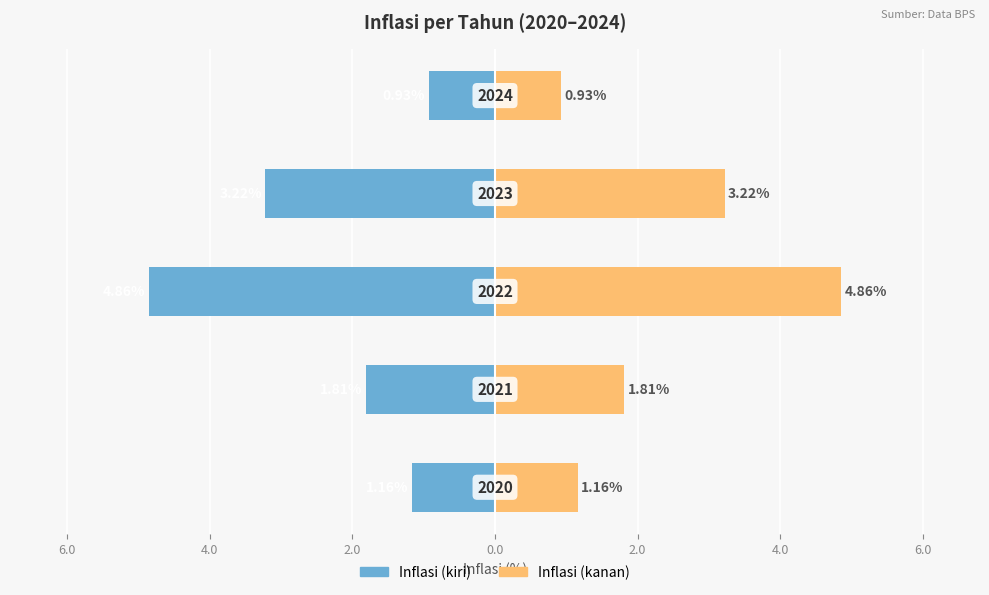

Is the value of Inflasi (kiri) at 2.0 greater than the value of Inflasi (kanan) at 6.0?

No